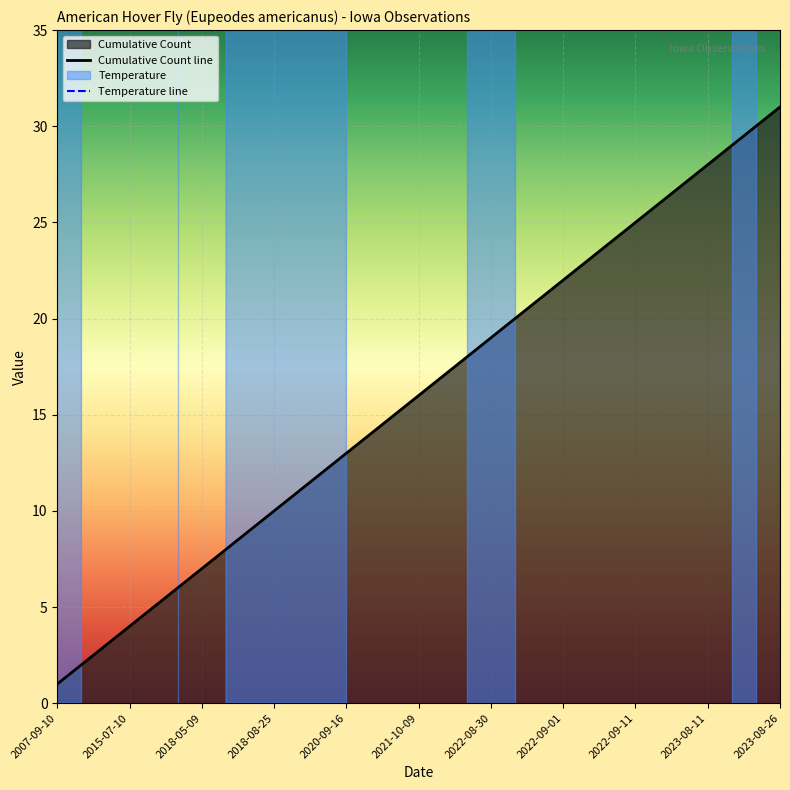

Where does the data first go above 16?

2021-10-17